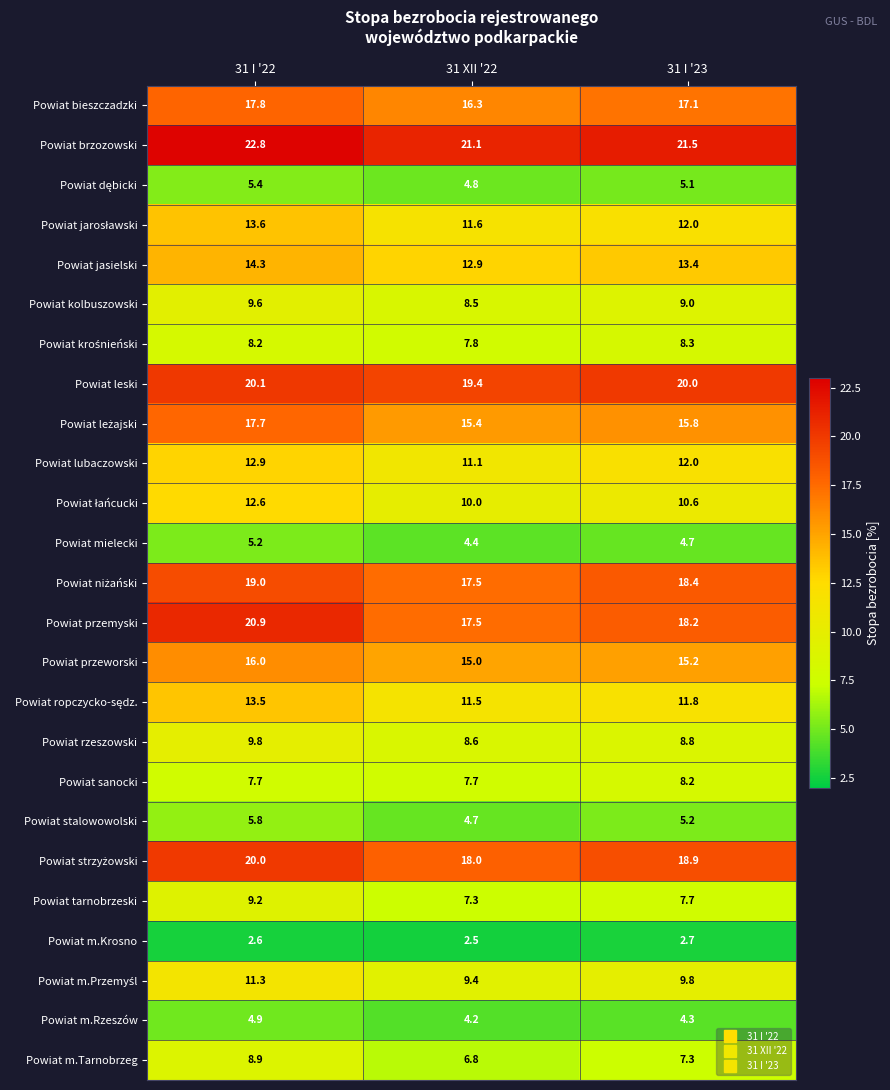

Which category has the highest value in the Powiat kolbuszowski series?

31 I '22